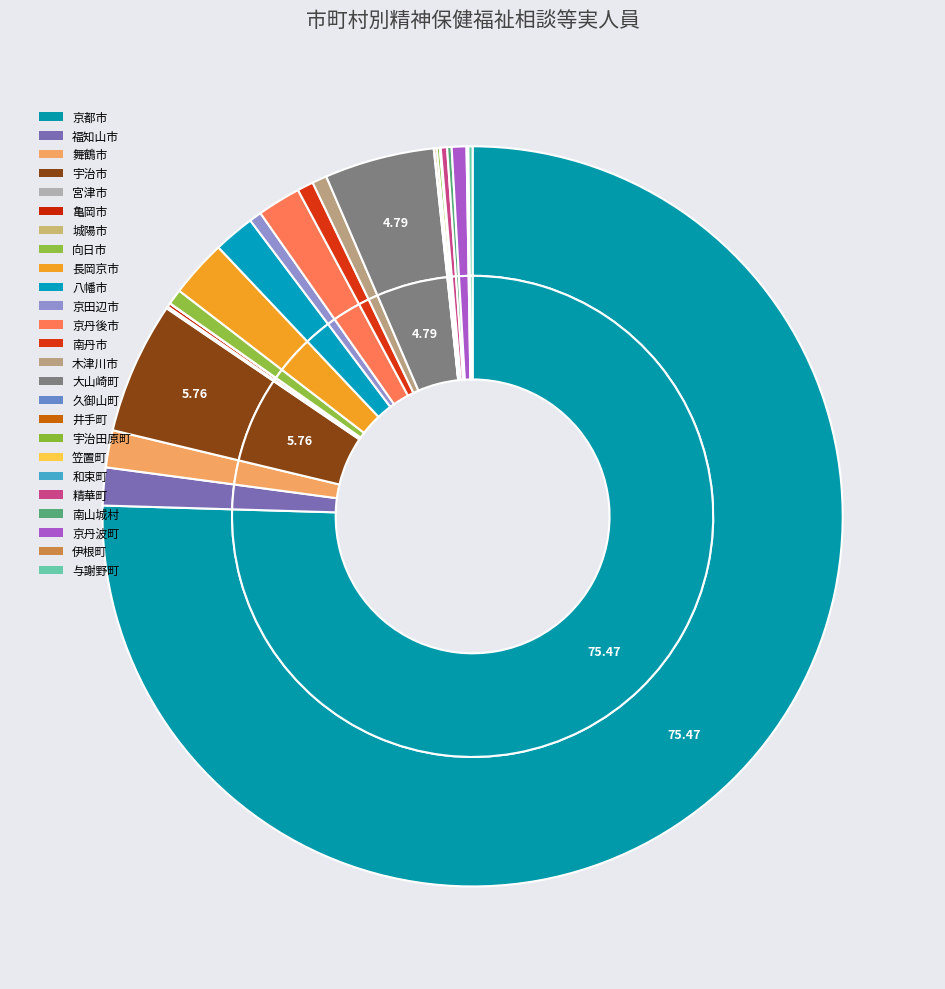

Rank the categories by value from lowest to highest.

城陽市, 和束町, 久御山町, 笠置町, 伊根町, 宮津市, 井手町, 宇治田原町, 亀岡市, 与謝野町, 南山城村, 精華町, 京田辺市, 木津川市, 京丹波町, 向日市, 南丹市, 舞鶴市, 福知山市, 八幡市, 京丹後市, 長岡京市, 大山崎町, 宇治市, 京都市